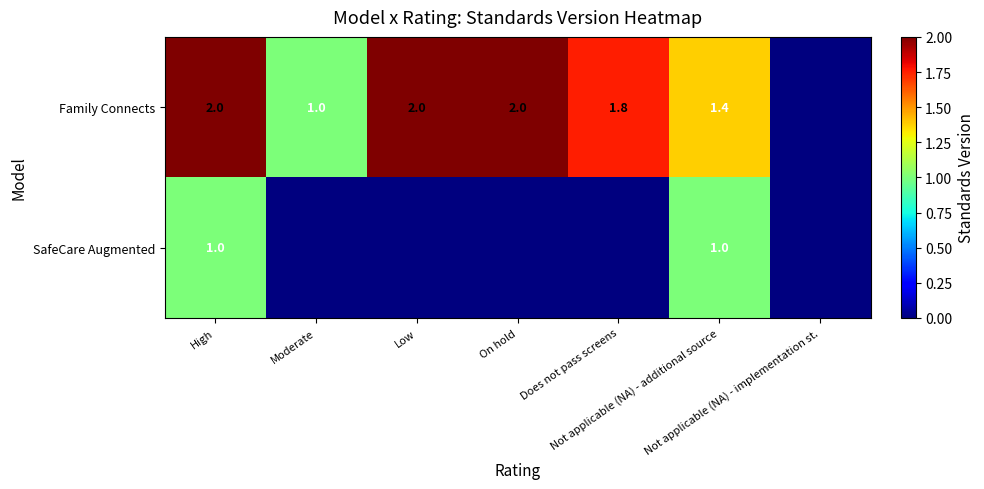

The Family Connects series shows 0.5 at Does not pass screens. True or false?

False